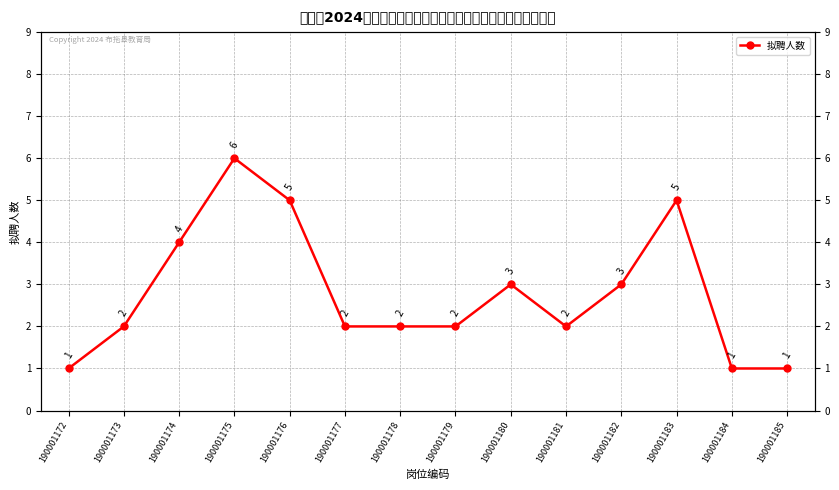

Is it true that the value at 190001173 is 3?

False